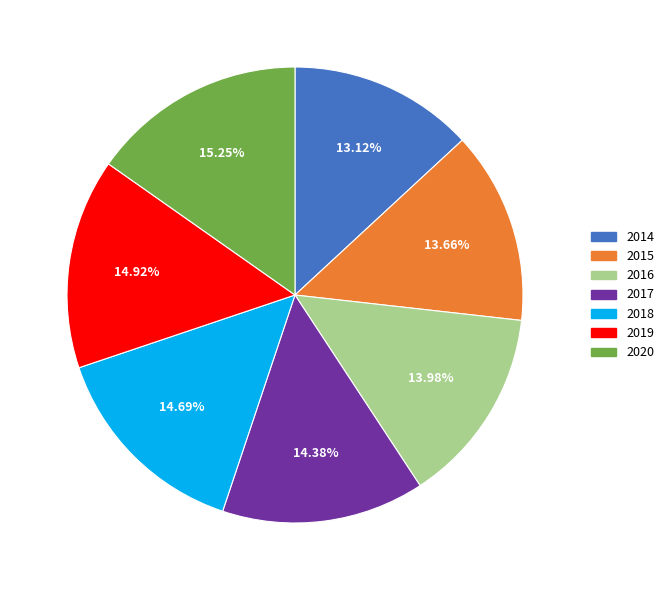

To the nearest percent, what portion does 2017 represent?

14%